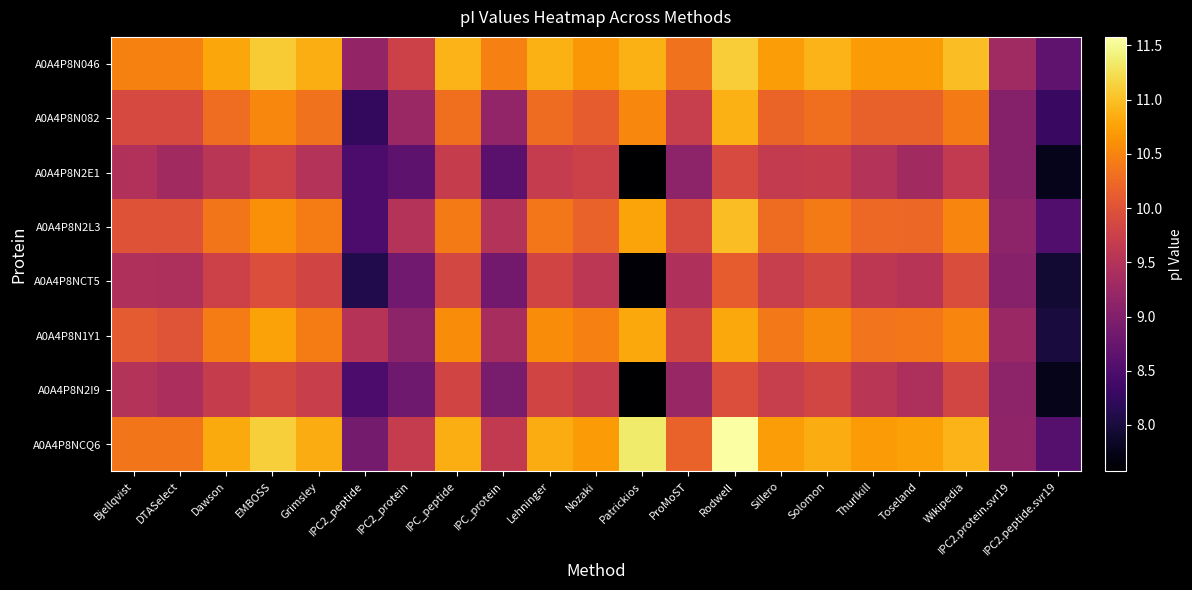

Which label corresponds to the smallest value in the chart?

Patrickios